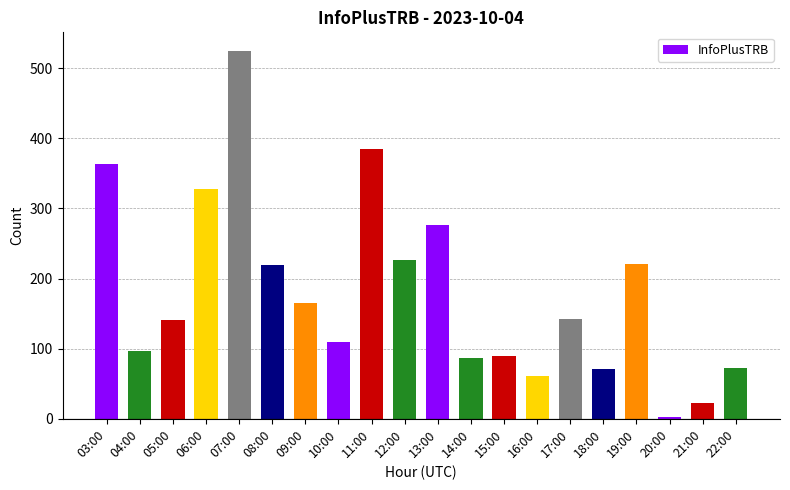

Are the bars grouped side by side (vs. stacked)?

No